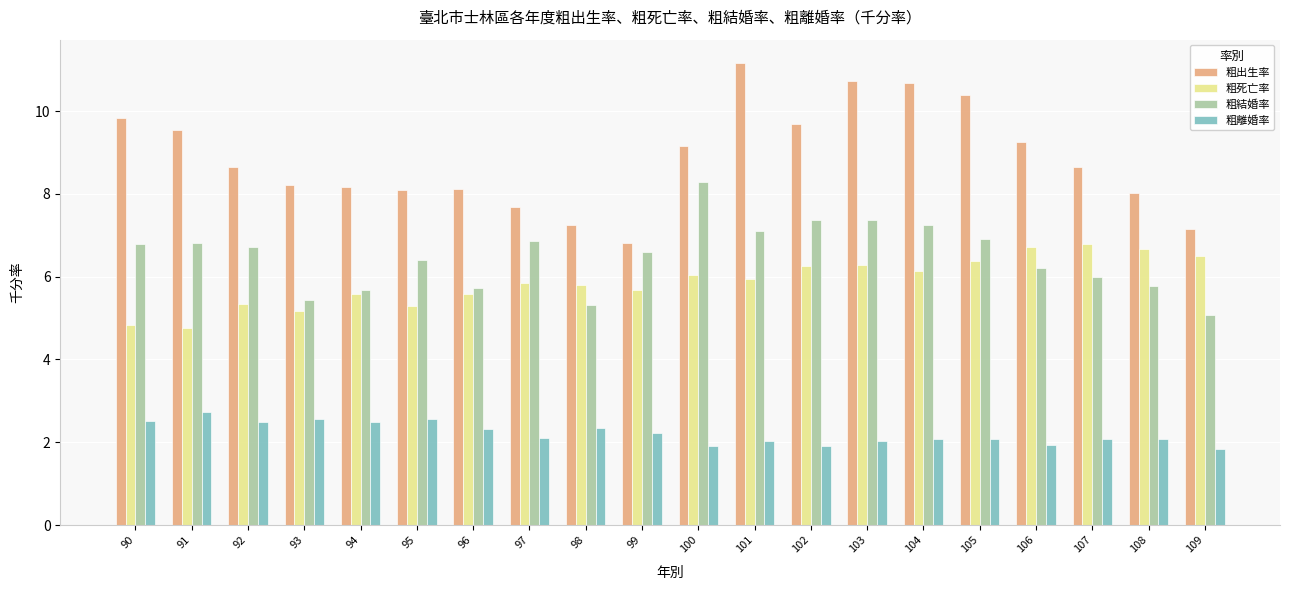

What is the value of the 粗結婚率 bar at the 17th from the left?

6.2